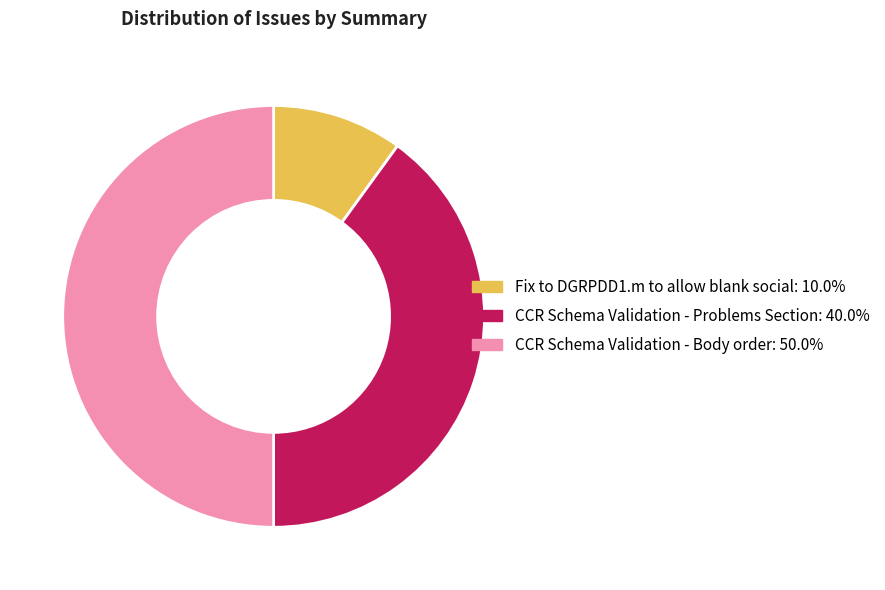

Which category has the biggest portion of the pie?

CCR Schema Validation - Body order